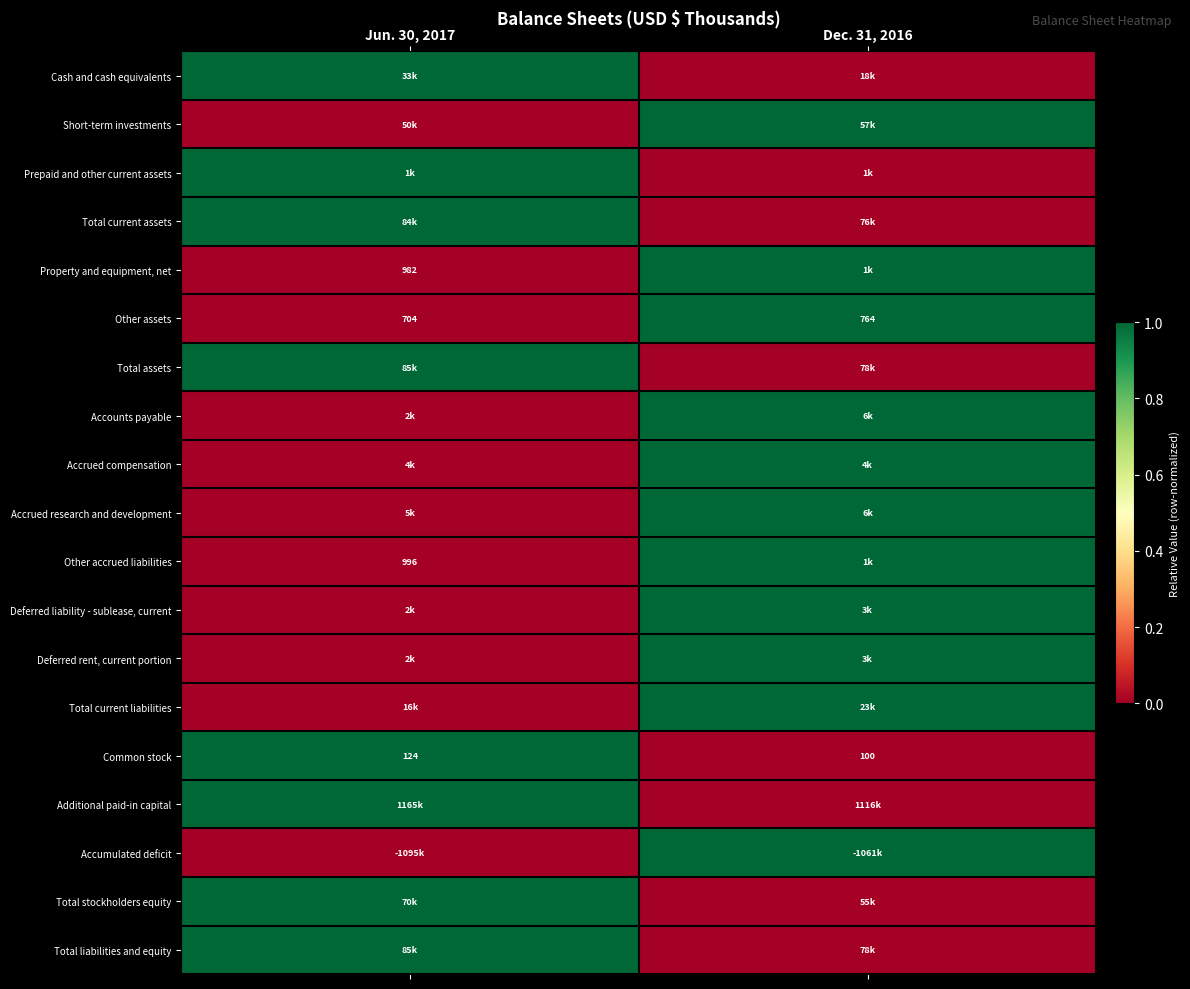

The Common stock series shows 22 at Dec. 31, 2016. True or false?

False